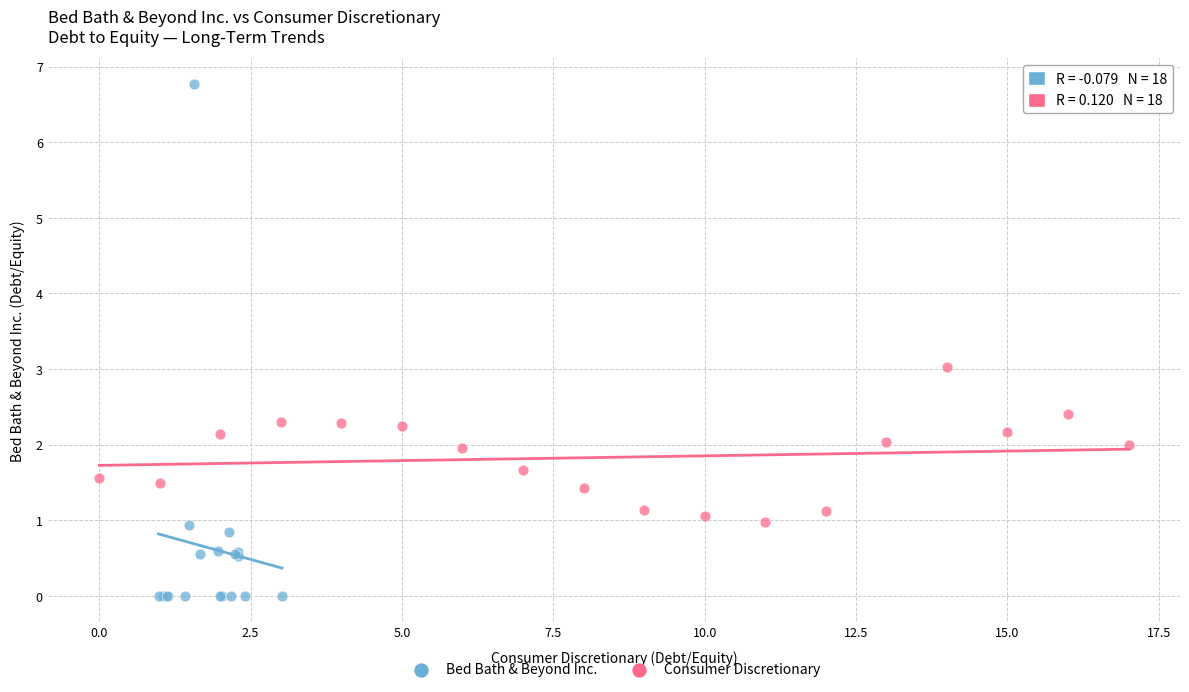

Which series reaches the maximum Y coordinate?

Bed Bath & Beyond Inc.